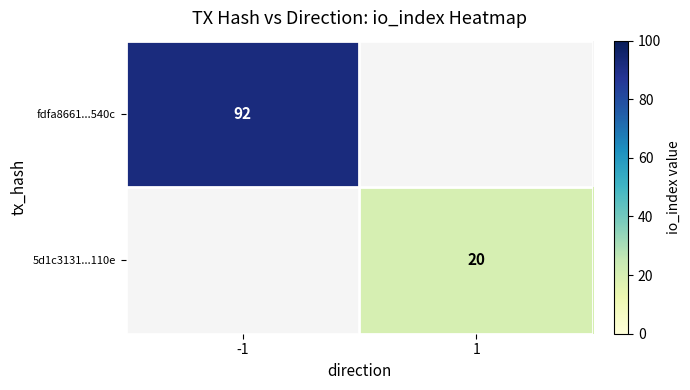

Which category has the highest value across all series?

-1